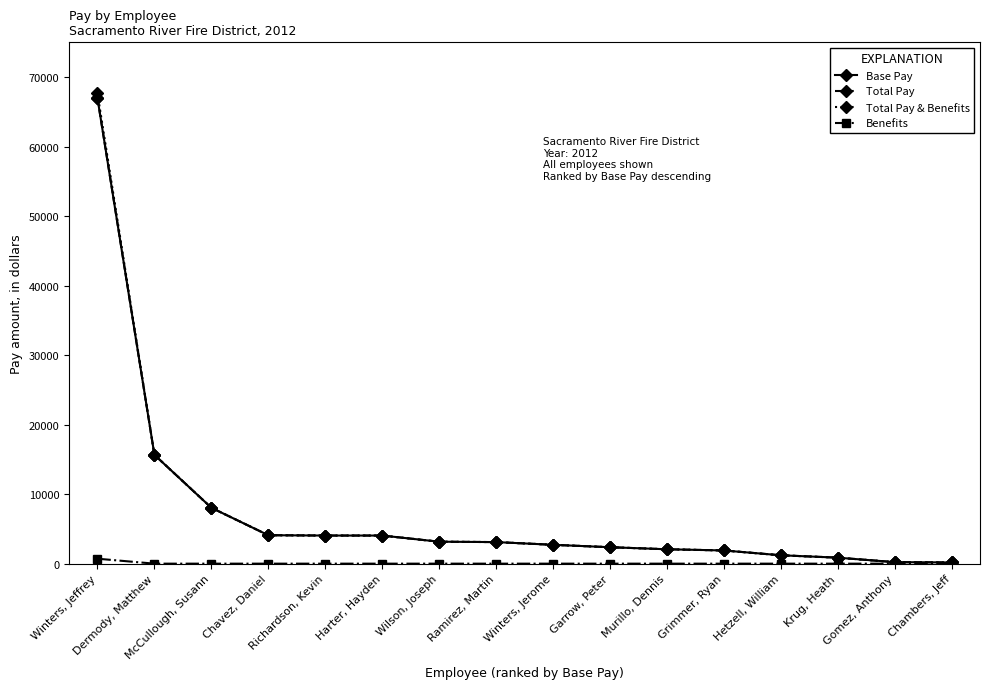

Is the value of Base Pay at McCullough, Susann greater than the value of Total Pay & Benefits at Garrow, Peter?

Yes